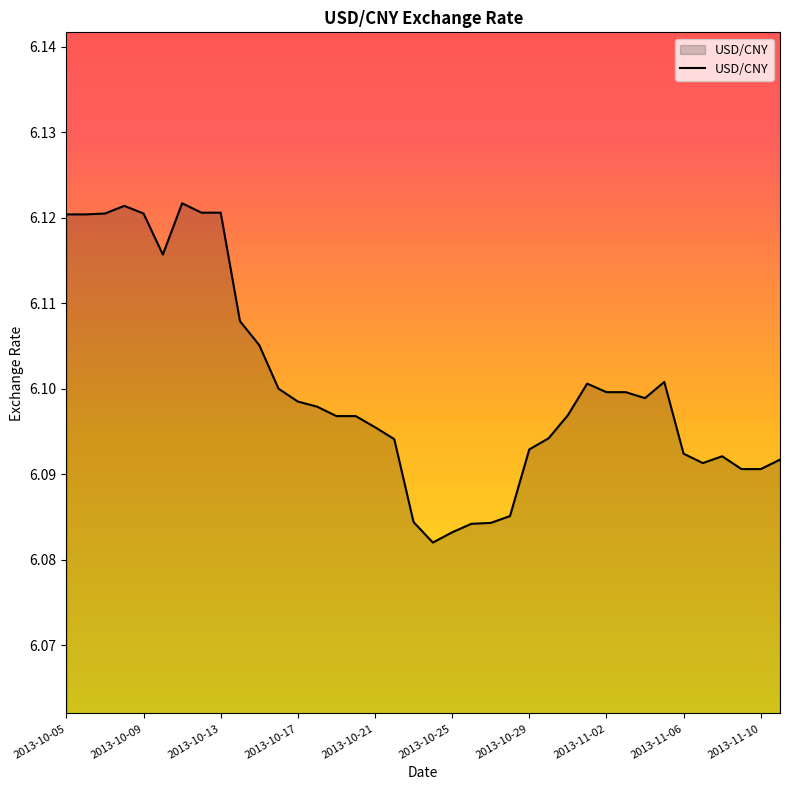

Does the chart display data point markers on the line(s)?

No